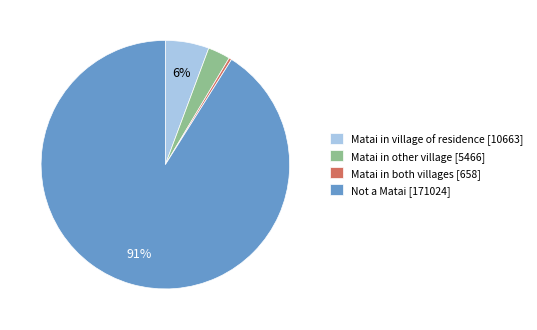

The Matai in village of residence slice represents 1% of the pie. True or false?

False